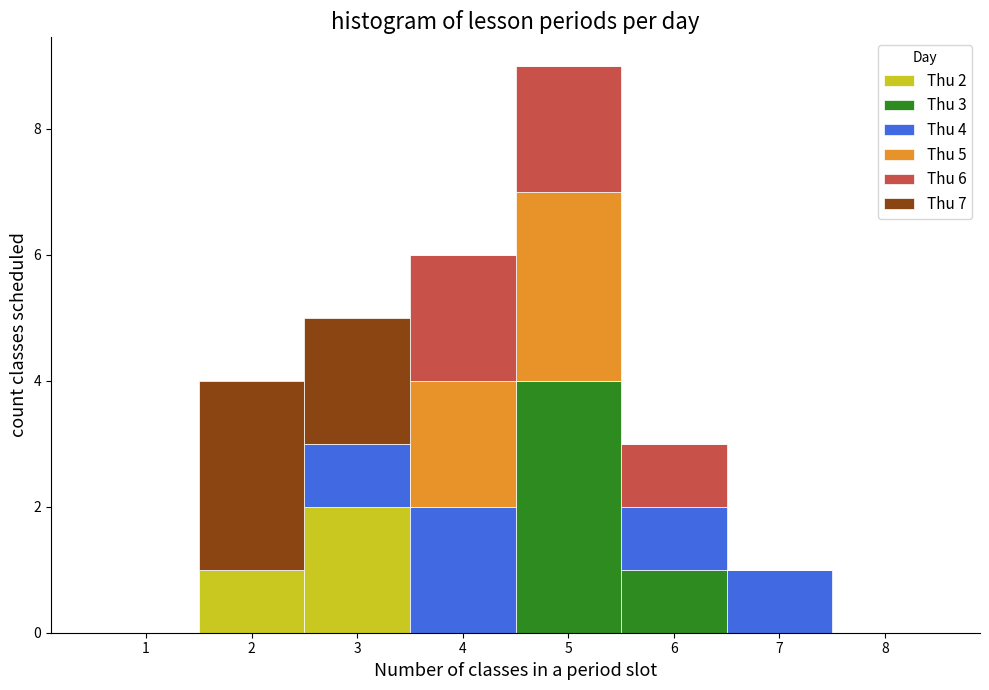

Which range on the x-axis has the tallest stacked bar (by total height)?

4.5 to 5.5